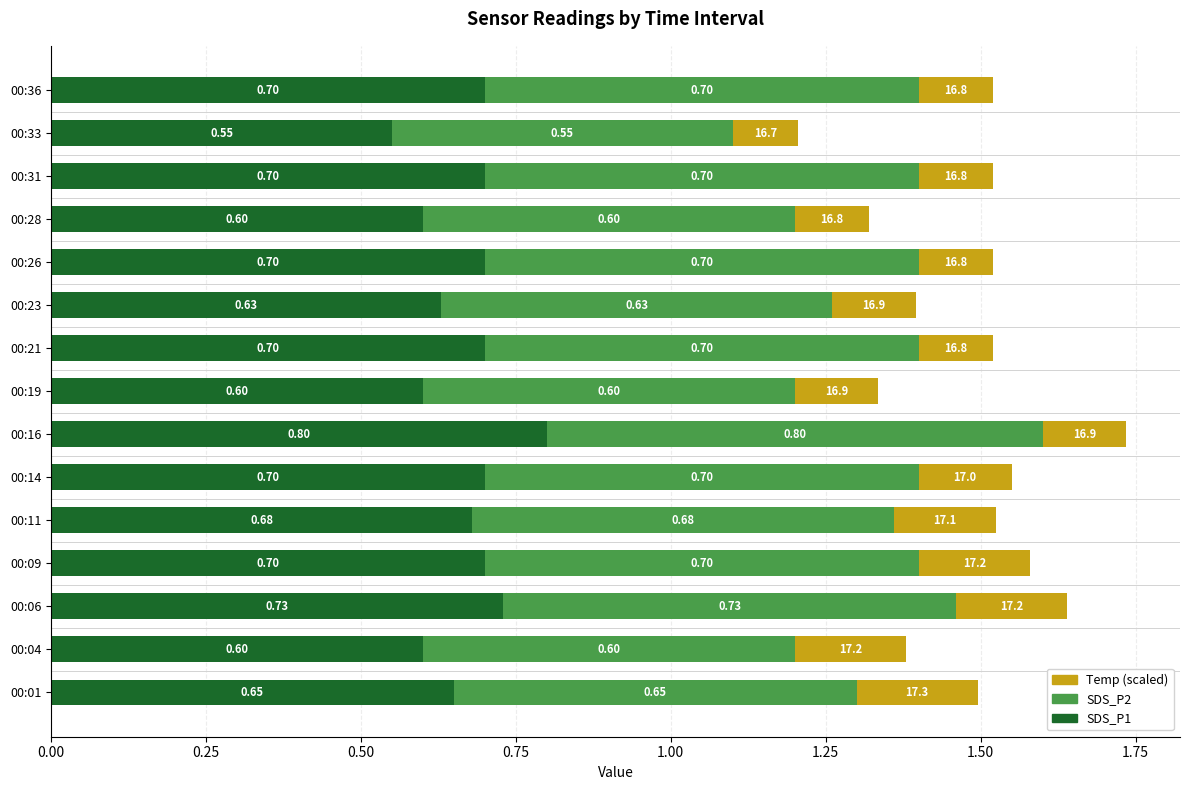

At which category is the sum across all series the highest?

00:16